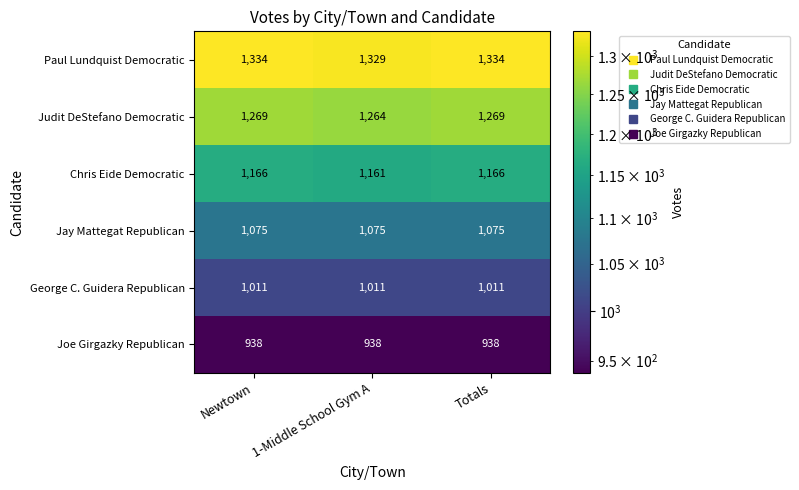

List the series in order of their overall mean, lowest first.

Joe Girgazky Republican, George C. Guidera Republican, Jay Mattegat Republican, Chris Eide Democratic, Judit DeStefano Democratic, Paul Lundquist Democratic